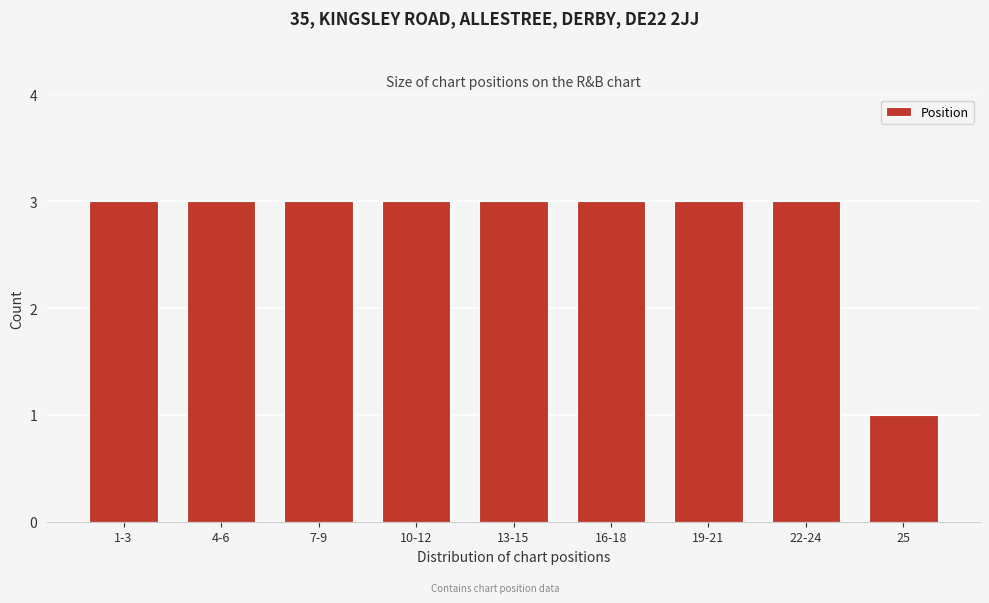

Reading left to right, extract all data points from this chart.

1-3=3	4-6=3	7-9=3	10-12=3	13-15=3	16-18=3	19-21=3	22-24=3	25=1